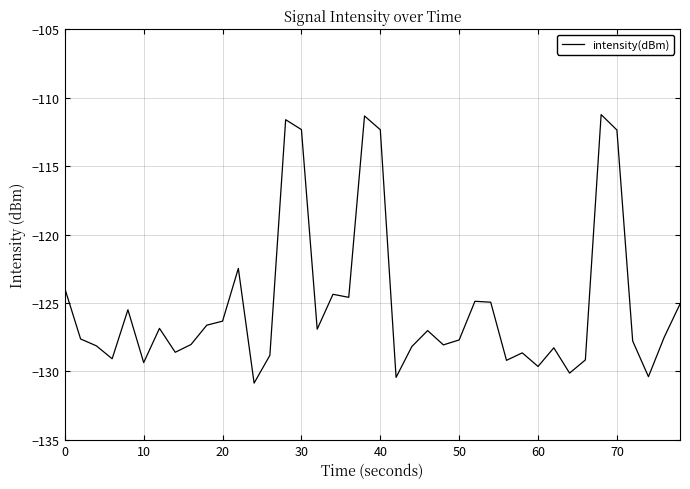

What is the maximum value shown in the chart?

-111.2